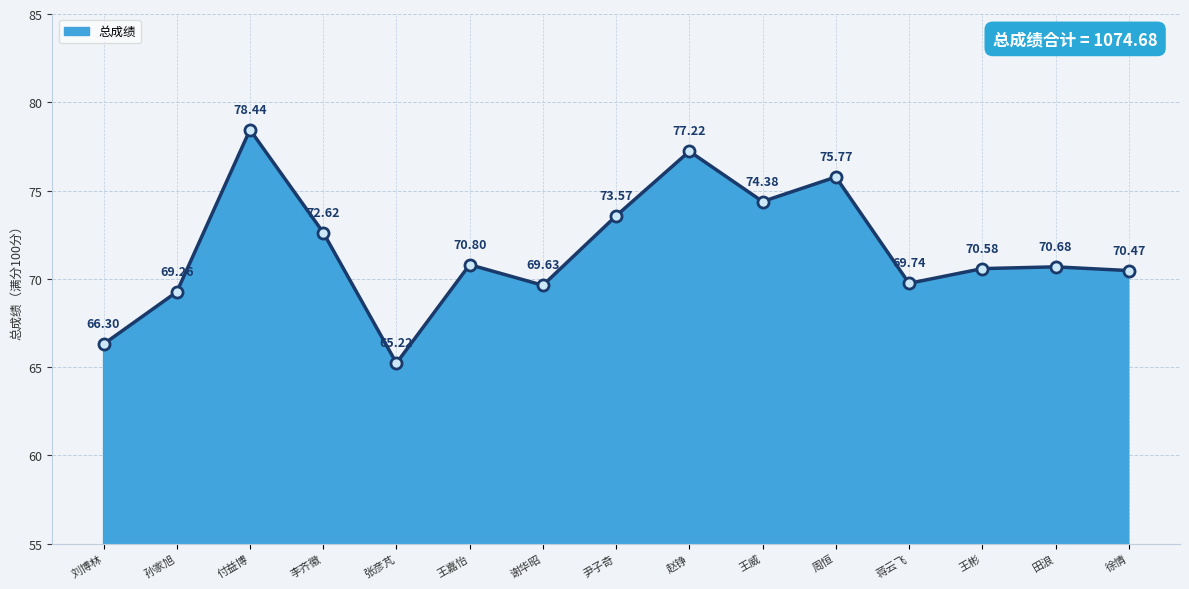

Which category has the highest value across all series?

付益博